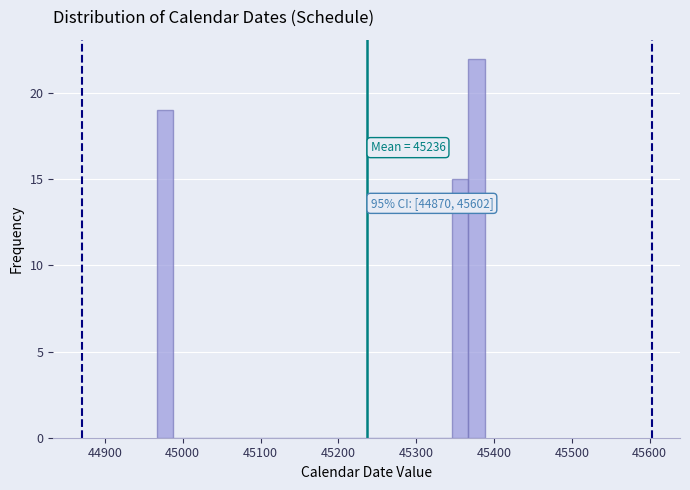

Around what value on the x-axis is the tallest bar? Give the approximate position of its centre, as read against the axis.

45380